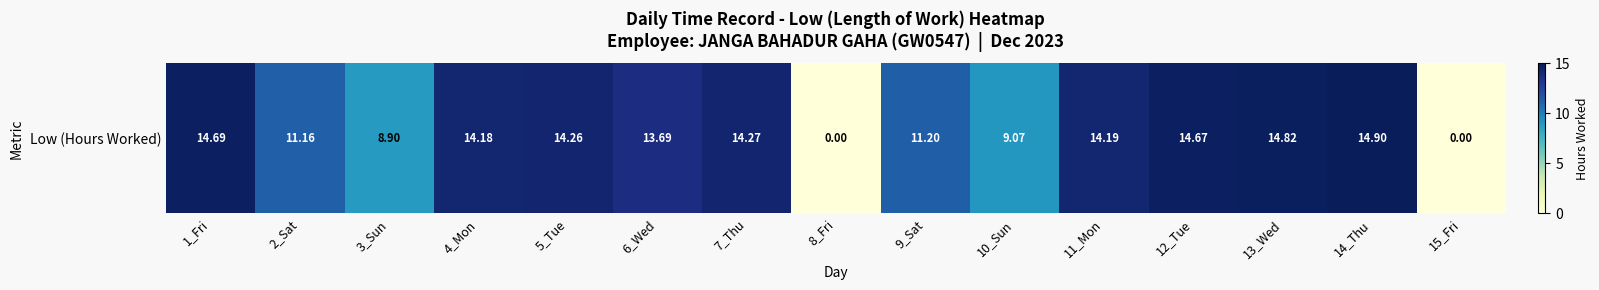

The chart shows a value of 8.9 at 3_Sun. True or false?

True